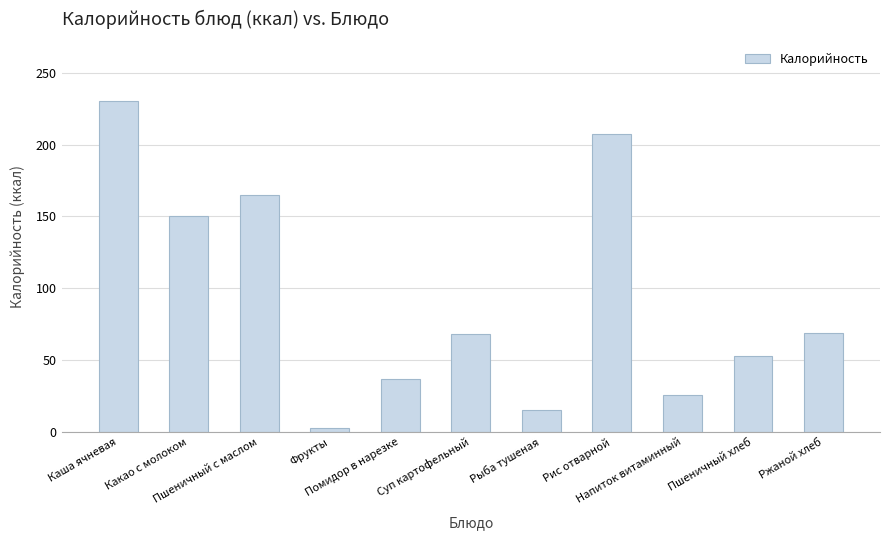

What is the ratio of the value at Помидор в нарезке to the value at Какао с молоком?

0.2